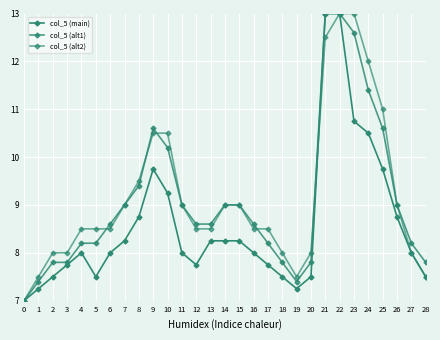

Reading left to right, list all the values displayed in this chart.

col_5 (main): 0=7.0	1=7.2	2=7.5	3=7.7	4=8.0	5=7.5	6=8.0	7=8.2	8=8.7	9=9.7	10=9.2	11=8.0	12=7.7	13=8.2	14=8.2	15=8.2	16=8.0	17=7.7	18=7.5	19=7.2	20=7.5	21=13.0	22=13.0	23=10.7	24=10.5	25=9.7	26=8.7	27=8.0	28=7.5
col_5 (alt1): 0=7.0	1=7.4	2=7.8	3=7.8	4=8.2	5=8.2	6=8.6	7=9.0	8=9.4	9=10.6	10=10.2	11=9.0	12=8.6	13=8.6	14=9.0	15=9.0	16=8.6	17=8.2	18=7.8	19=7.4	20=7.8	21=13.0	22=13.0	23=12.6	24=11.4	25=10.6	26=9.0	27=8.2	28=7.8
col_5 (alt2): 0=7.0	1=7.5	2=8.0	3=8.0	4=8.5	5=8.5	6=8.5	7=9.0	8=9.5	9=10.5	10=10.5	11=9.0	12=8.5	13=8.5	14=9.0	15=9.0	16=8.5	17=8.5	18=8.0	19=7.5	20=8.0	21=12.5	22=13.0	23=13.0	24=12.0	25=11.0	26=9.0	27=8.0	28=7.5